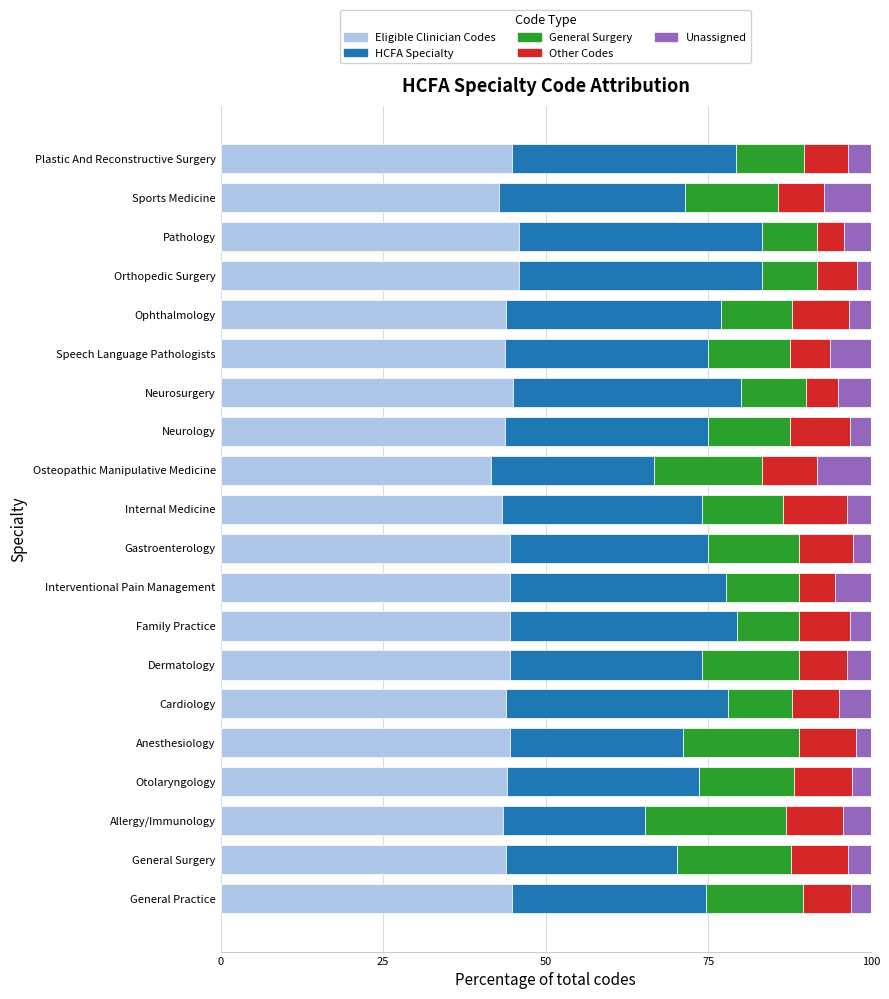

The value of Eligible Clinician Codes at Plastic And Reconstructive Surgery is 44.8. True or false?

True